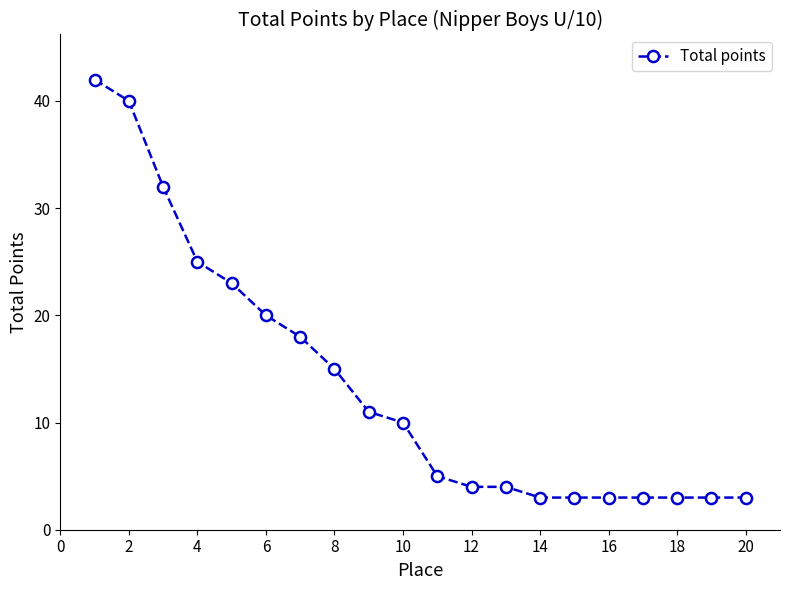

Reading left to right, transcribe all the data shown in this chart.

42	40	32	25	23	20	18	15	11	10	5	4	4	3	3	3	3	3	3	3